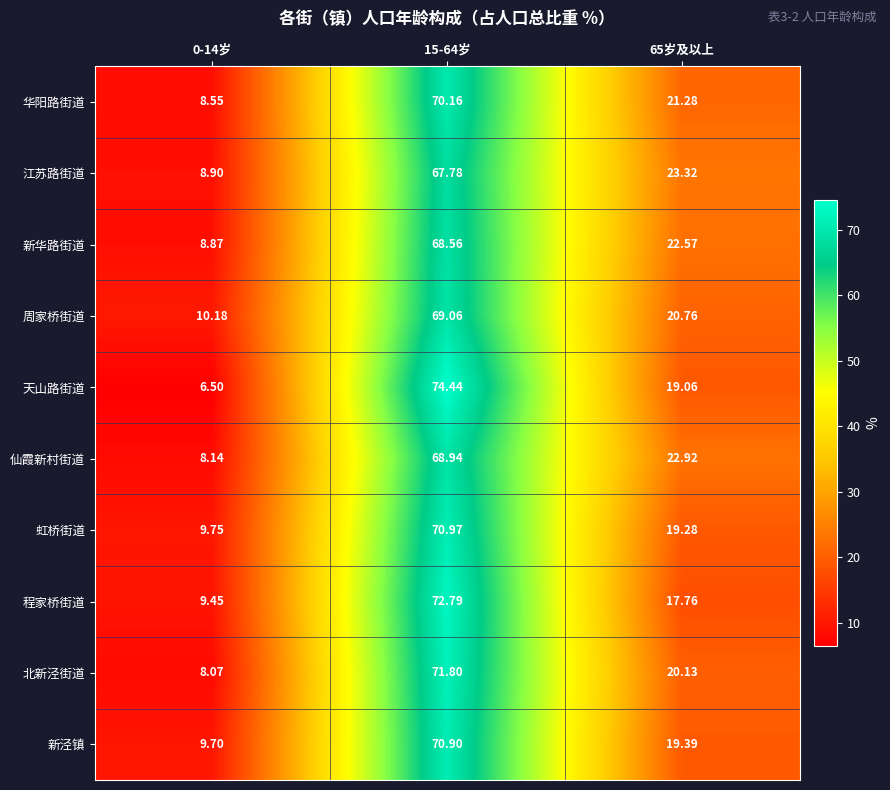

At which category is the sum across all series the highest?

15-64岁